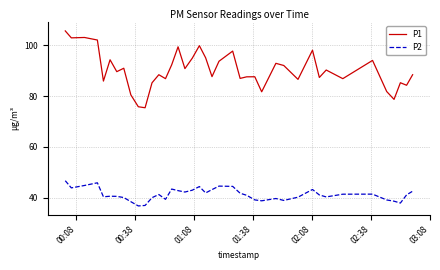

Which series has the largest total across all categories?

P1